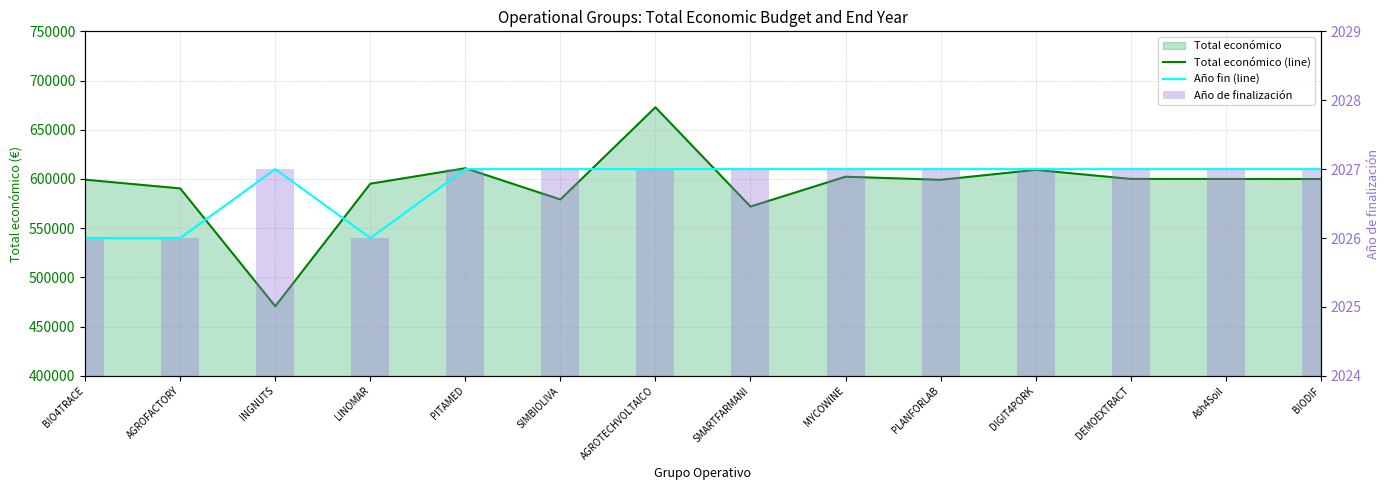

What is the difference between the second highest and minimum values in the Año fin (line) series?

1.0